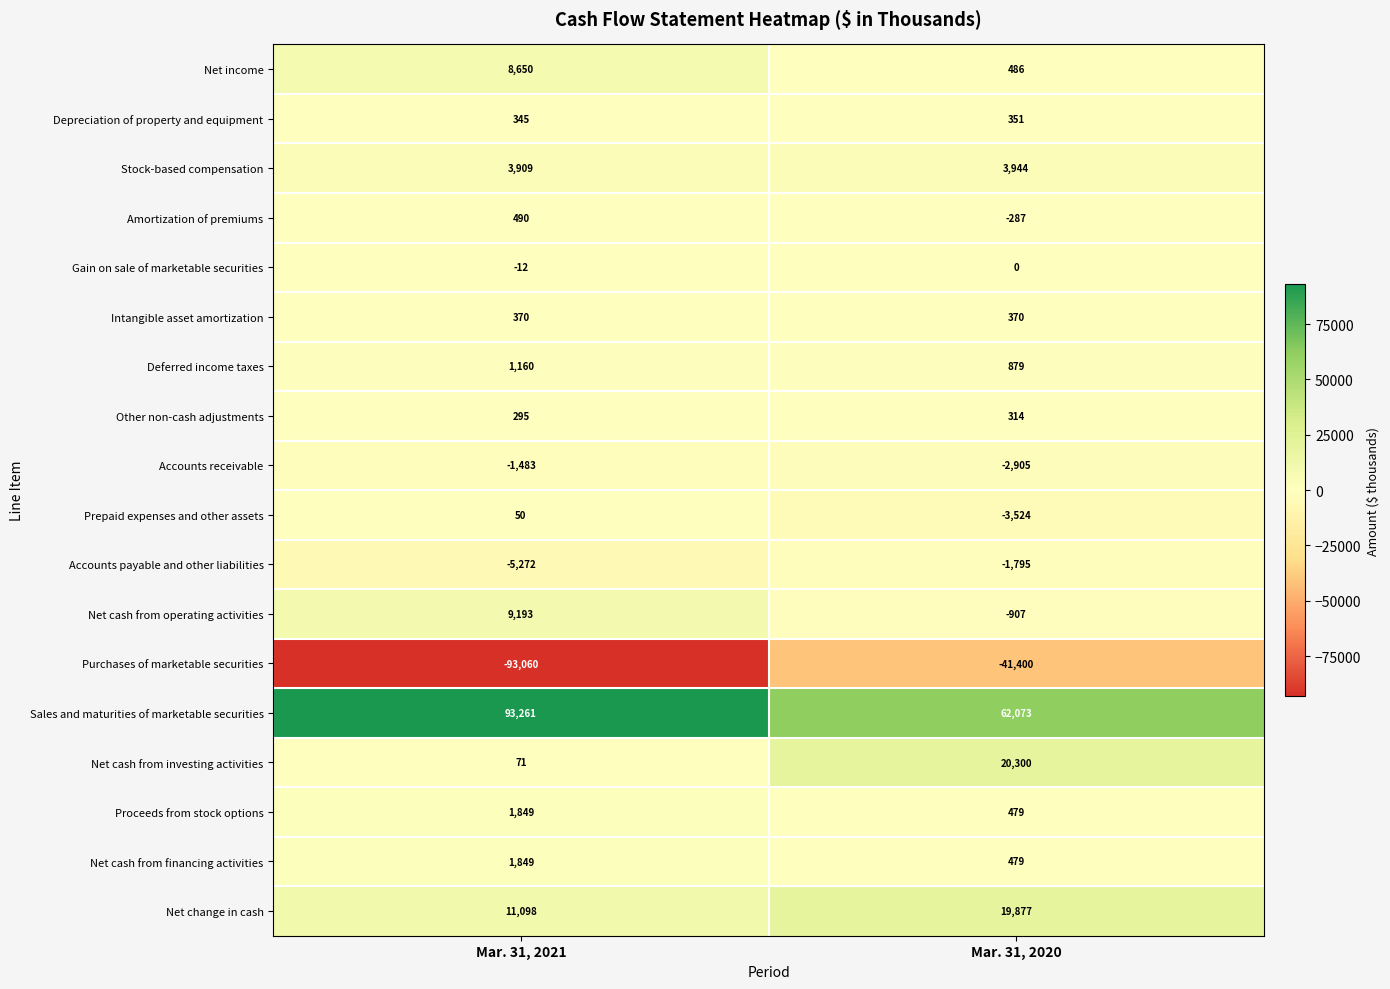

Read the Intangible asset amortization value at Mar. 31, 2021.

370